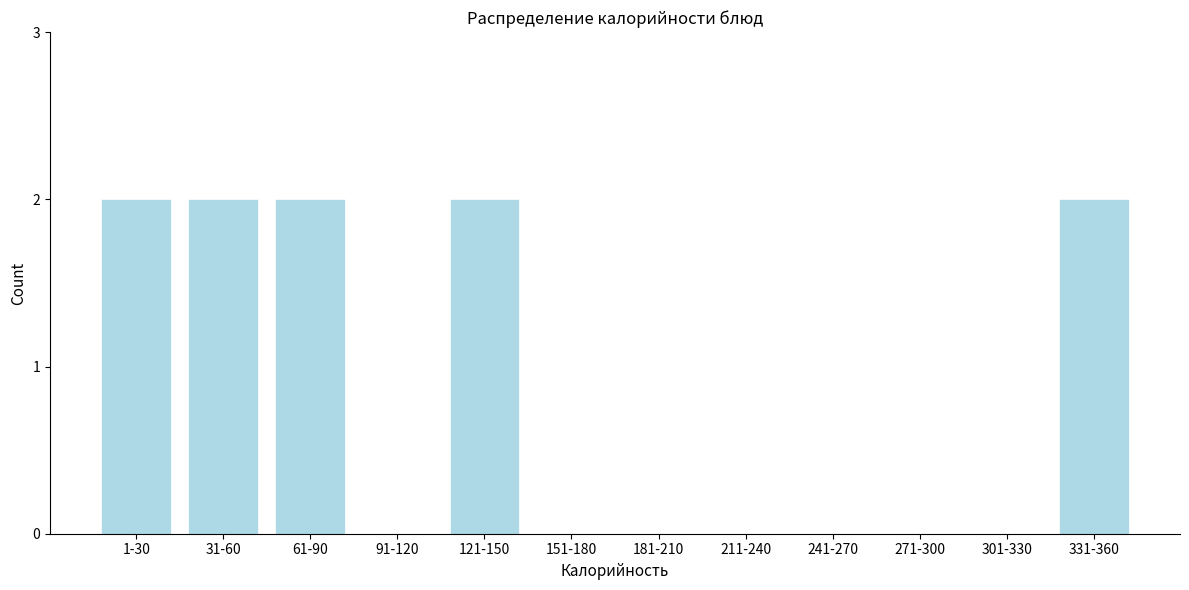

Reading left to right, extract all data points from this chart.

1-30=2	31-60=2	61-90=2	91-120=0	121-150=2	151-180=0	181-210=0	211-240=0	241-270=0	271-300=0	301-330=0	331-360=2